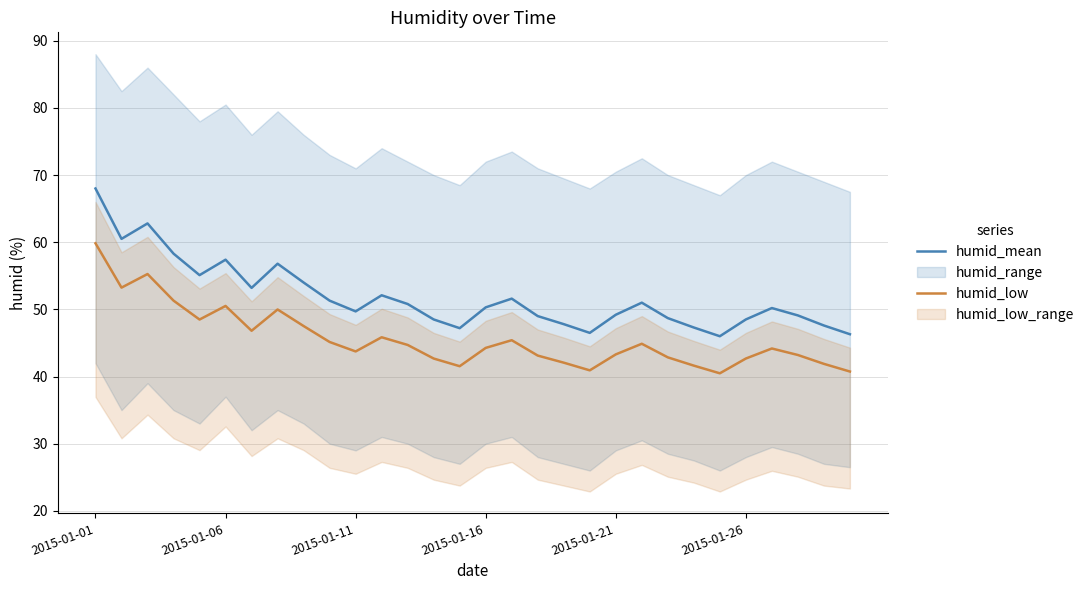

True or false: humid_low and humid_mean intersect in this chart.

False